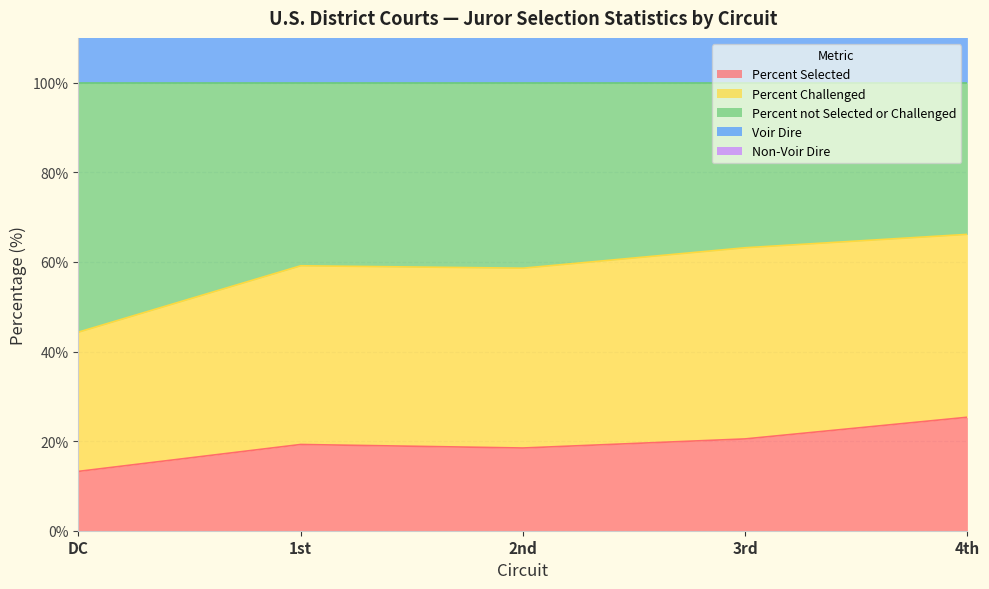

What is the label of the 5th point from the right?

DC